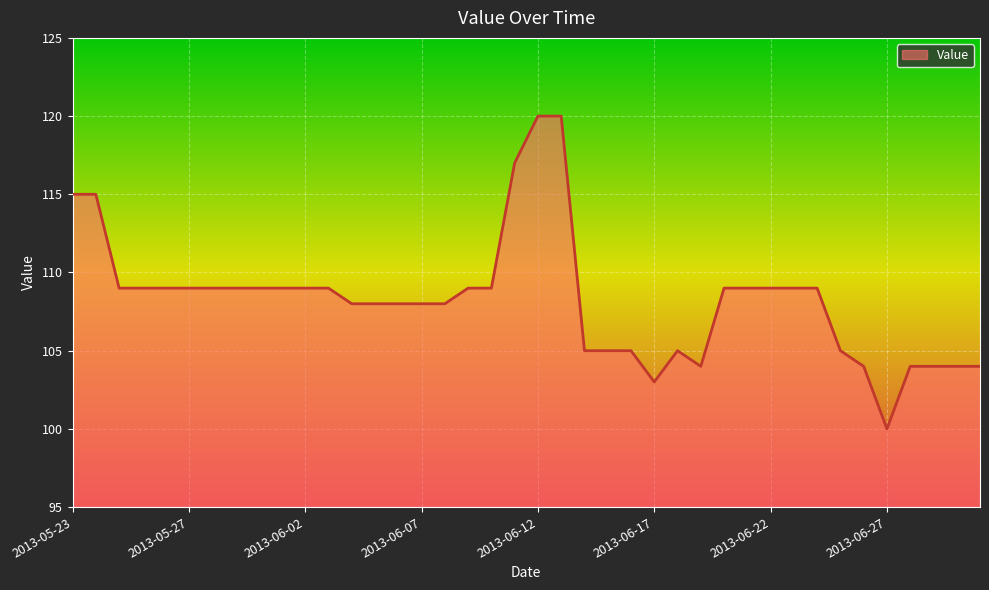

Count the number of categories in the chart.

40